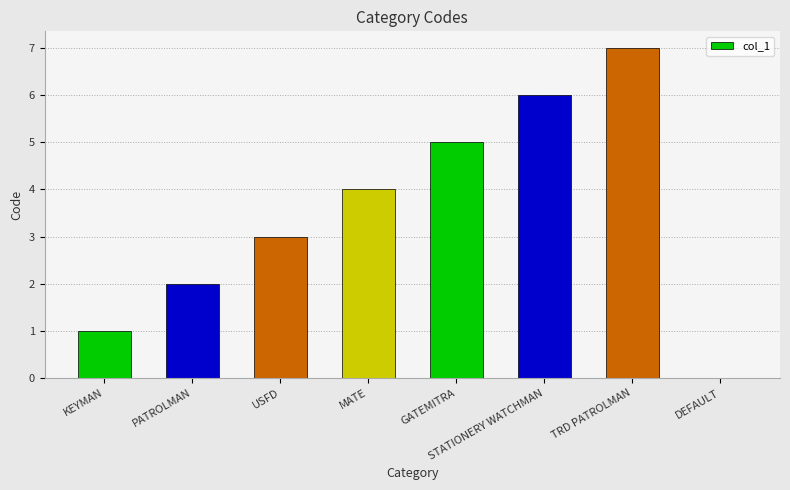

What is the approximate value at USFD?

3